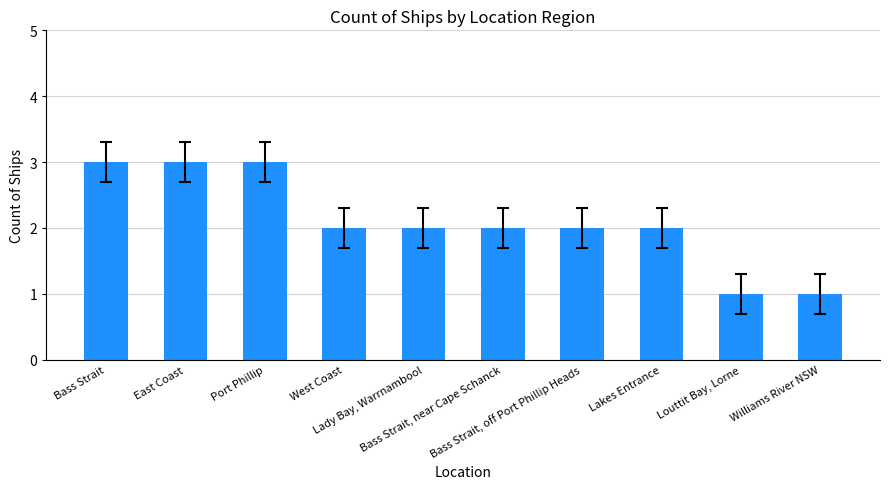

Reading left to right, extract all data points from this chart.

Bass Strait=3	East Coast=3	Port Phillip=3	West Coast=2	Lady Bay, Warrnambool=2	Bass Strait, near Cape Schanck=2	Bass Strait, off Port Phillip Heads=2	Lakes Entrance=2	Louttit Bay, Lorne=1	Williams River NSW=1